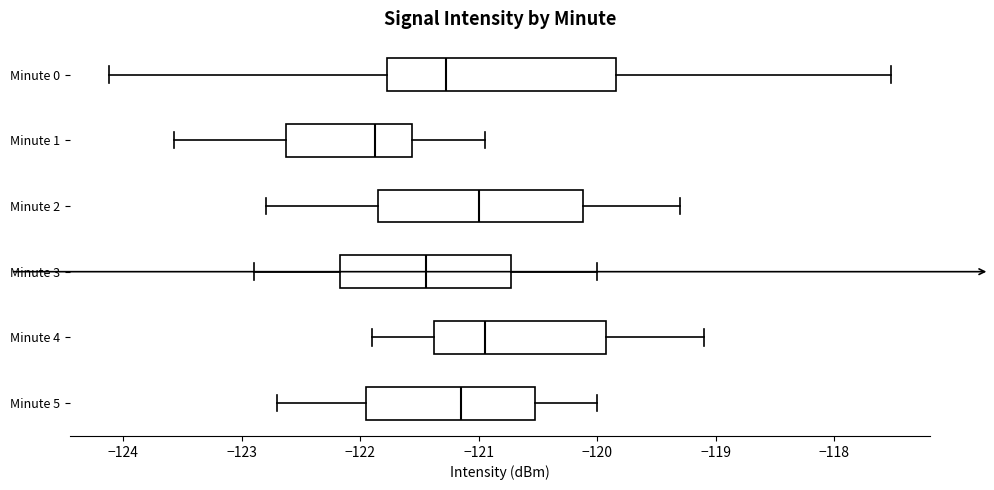

Reading bottom to top, transcribe this box plot: for each box, give where its median line is, the range the box spans, and where its two whiskers end, as read against the x-axis. The values are not printed on the chart, so give them approximately, as read against the axis.

Minute 5: median -121.1, box -121.9 to -120.5, whiskers -122.7 to -120.0
Minute 4: median -120.9, box -121.4 to -119.9, whiskers -121.9 to -119.1
Minute 3: median -121.4, box -122.2 to -120.7, whiskers -122.9 to -120.0
Minute 2: median -121.0, box -121.8 to -120.1, whiskers -122.8 to -119.3
Minute 1: median -121.9, box -122.6 to -121.6, whiskers -123.6 to -120.9
Minute 0: median -121.3, box -121.8 to -119.8, whiskers -124.1 to -117.5